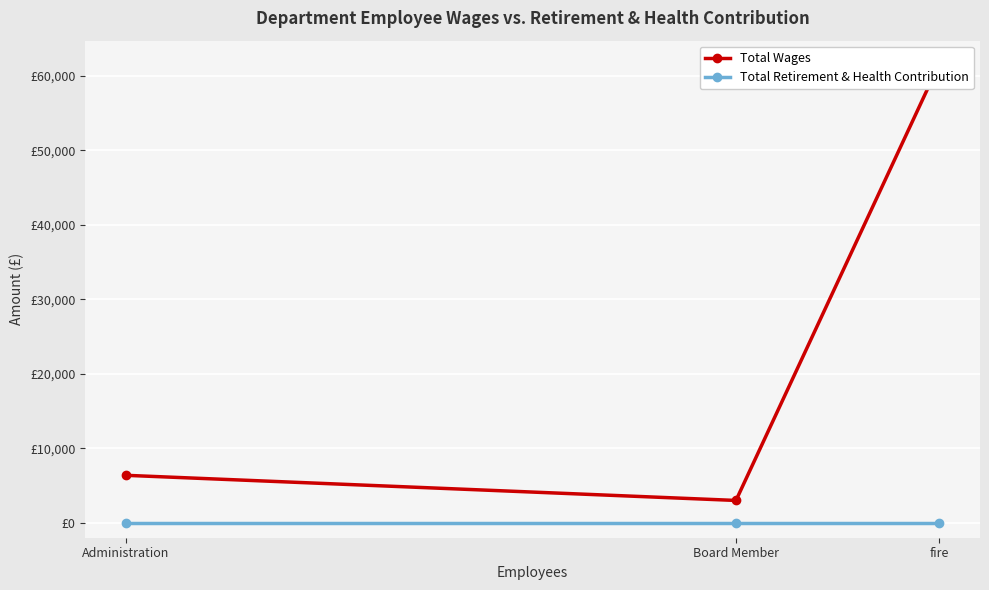

List the labels in order of Total Wages value, smallest first.

Board Member, Administration, fire